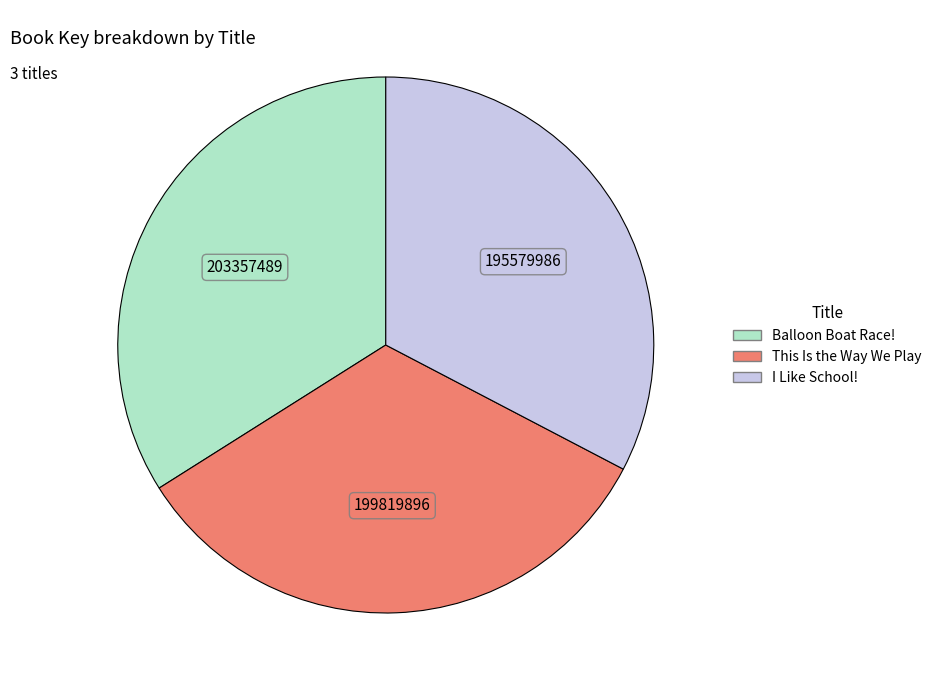

Do Balloon Boat Race! and I Like School! together represent more than half of the pie?

Yes